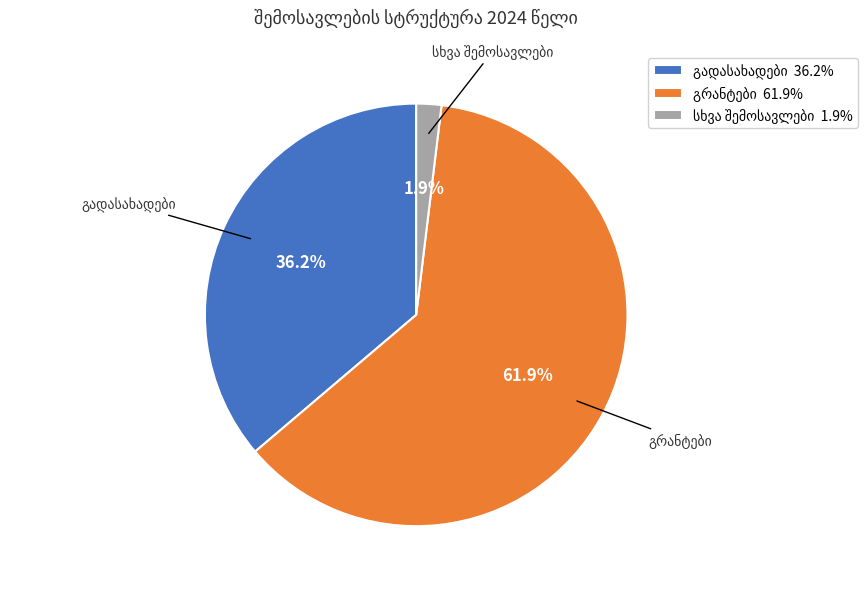

Does any single category account for the majority?

Yes